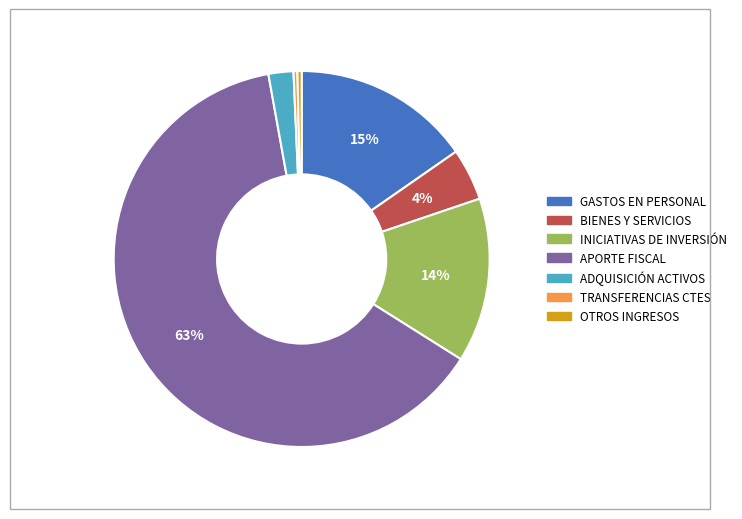

Does any single category account for the majority?

Yes